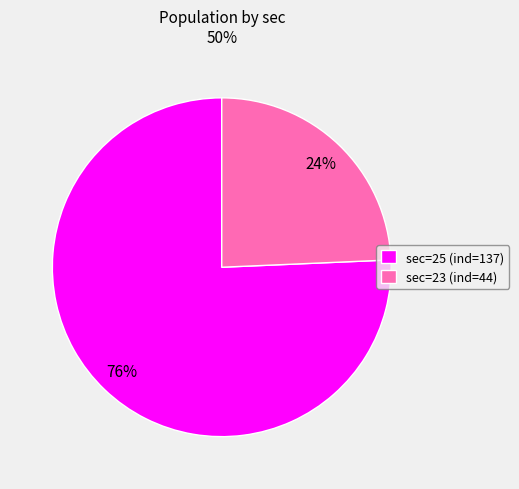

Approximately how many times larger is the value at sec=23 (ind=44) compared to sec=25 (ind=137)?

0.3